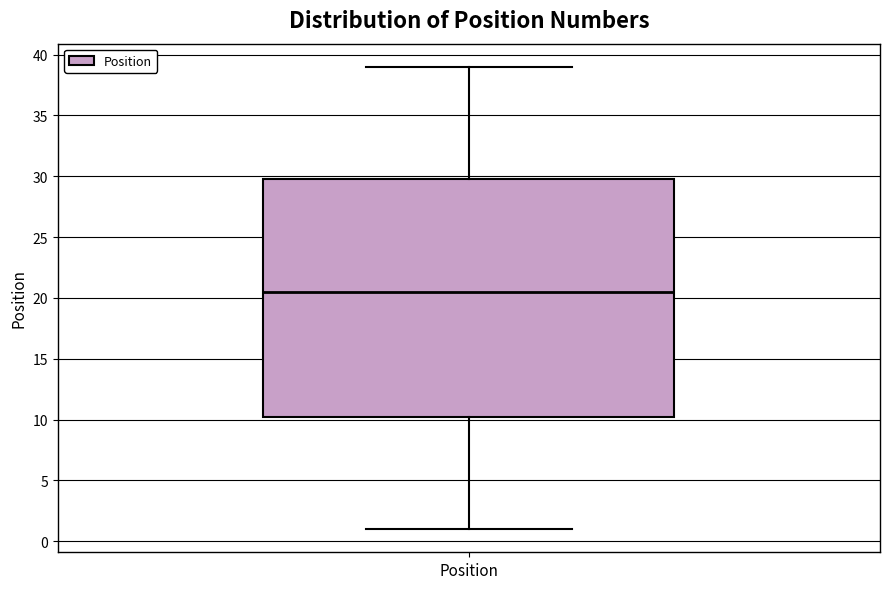

Where does the upper whisker of the box for Position end on the y-axis? The values are not printed on the chart, so give them approximately, as read against the axis.

39.0